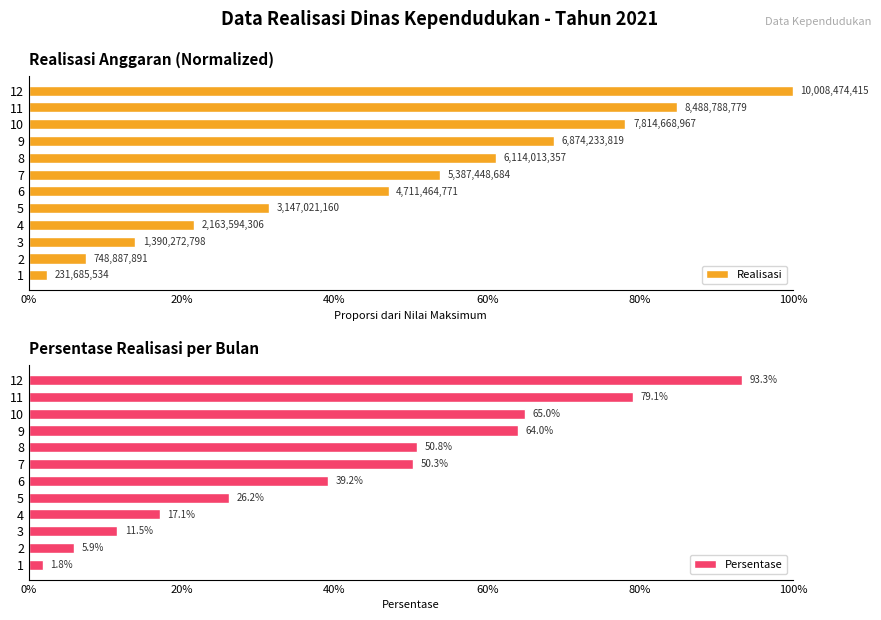

How many categories are shown in the chart?

12